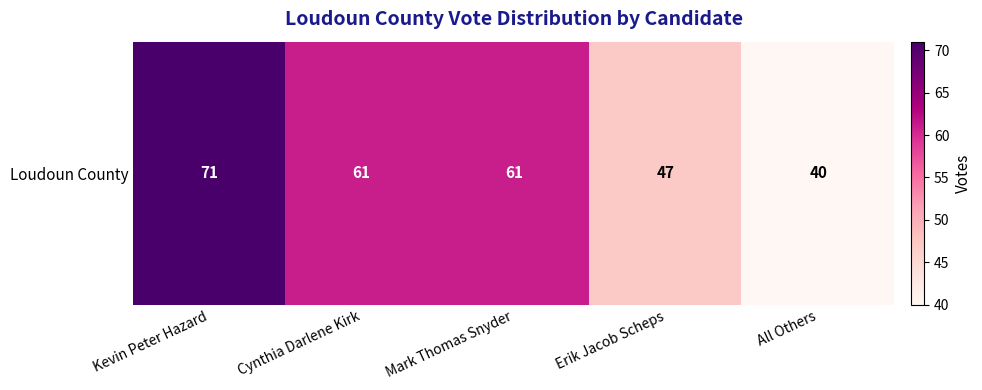

List the labels in order of value, smallest first.

All Others, Erik Jacob Scheps, Cynthia Darlene Kirk, Mark Thomas Snyder, Kevin Peter Hazard